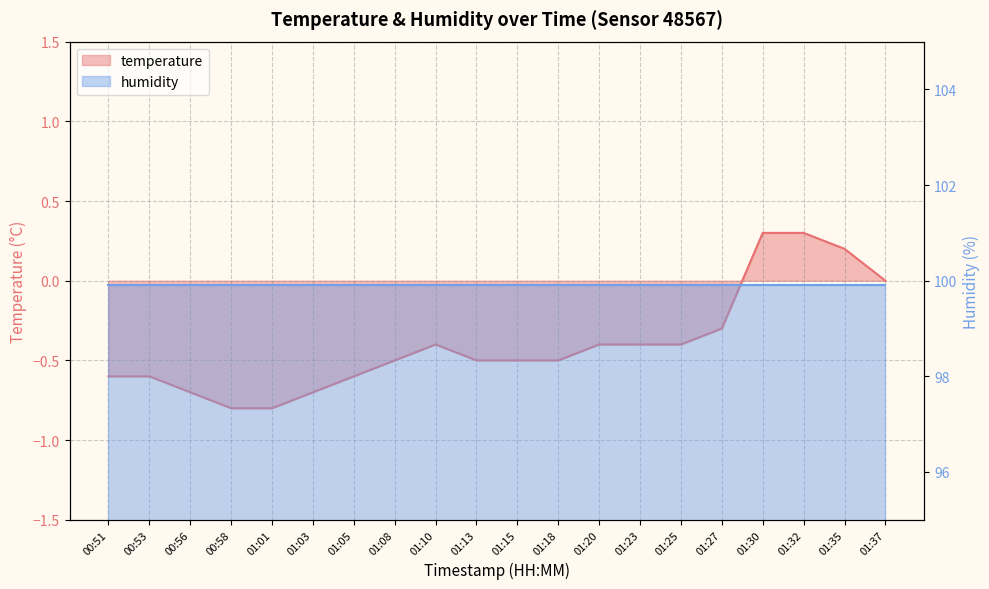

How many values are below zero?

16